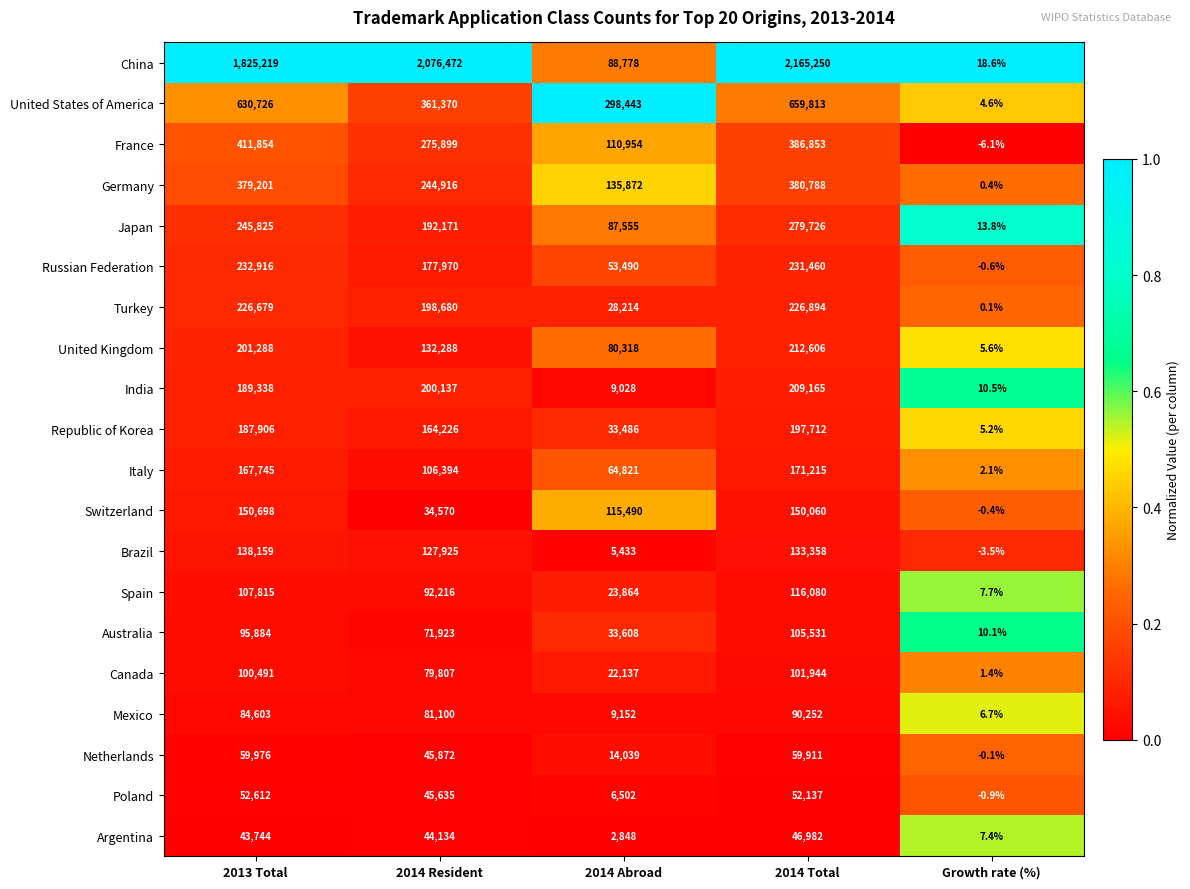

What is the difference between the Argentina values at 2014 Abroad and 2014 Total?

44134.0